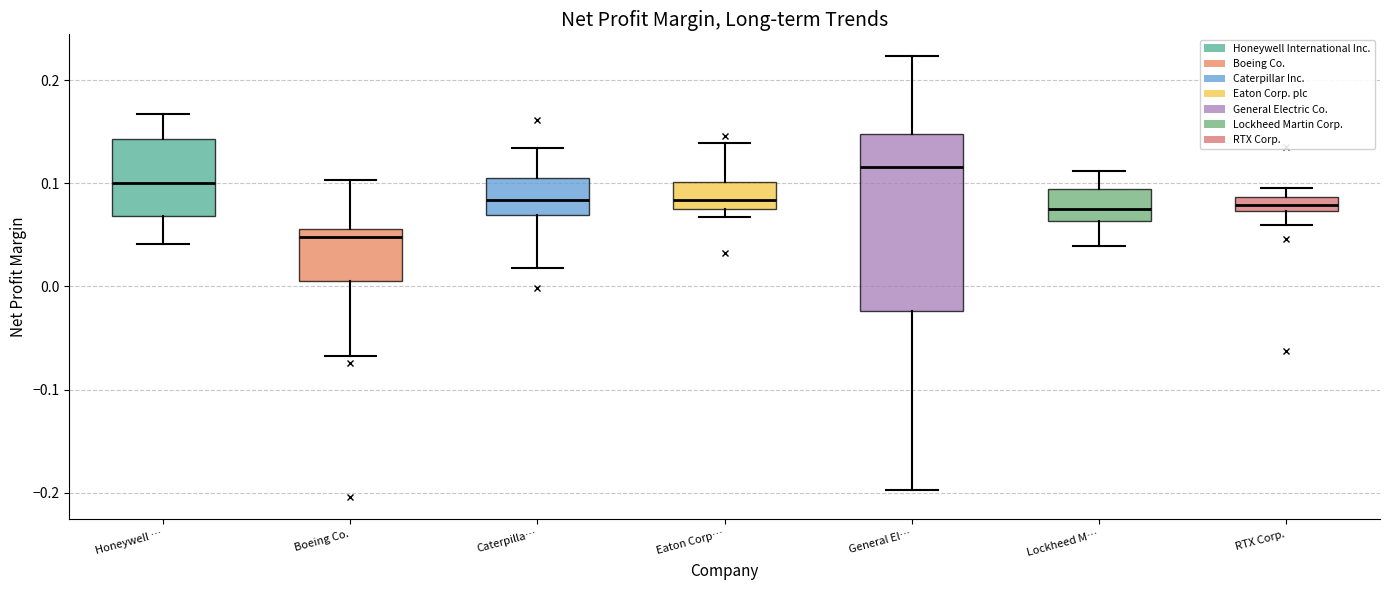

Where is the upper edge of the box for Caterpilla… on the y-axis? The values are not printed on the chart, so give them approximately, as read against the axis.

0.10